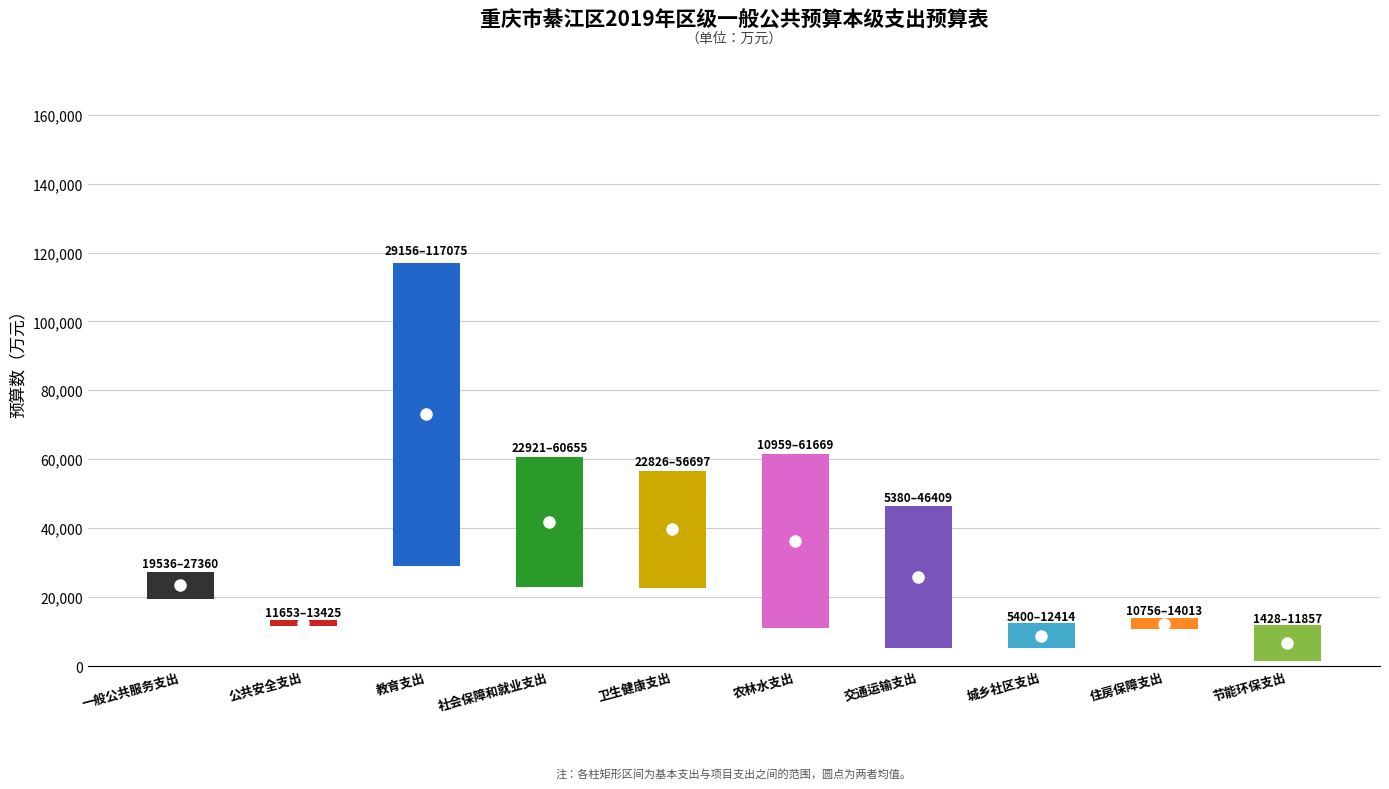

Reading right to left, what are all the values shown in this chart?

基本支出: 节能环保支出=1428	住房保障支出=10756	城乡社区支出=5400	交通运输支出=5380	农林水支出=10959	卫生健康支出=22826	社会保障和就业支出=60655	教育支出=117075	公共安全支出=13425	一般公共服务支出=19536
项目支出: 节能环保支出=11857	住房保障支出=14013	城乡社区支出=12414	交通运输支出=46409	农林水支出=61669	卫生健康支出=56697	社会保障和就业支出=22921	教育支出=29156	公共安全支出=11653	一般公共服务支出=27360
小计: 节能环保支出=13285	住房保障支出=24769	城乡社区支出=17814	交通运输支出=51789	农林水支出=72628	卫生健康支出=79523	社会保障和就业支出=83576	教育支出=146231	公共安全支出=25078	一般公共服务支出=46896